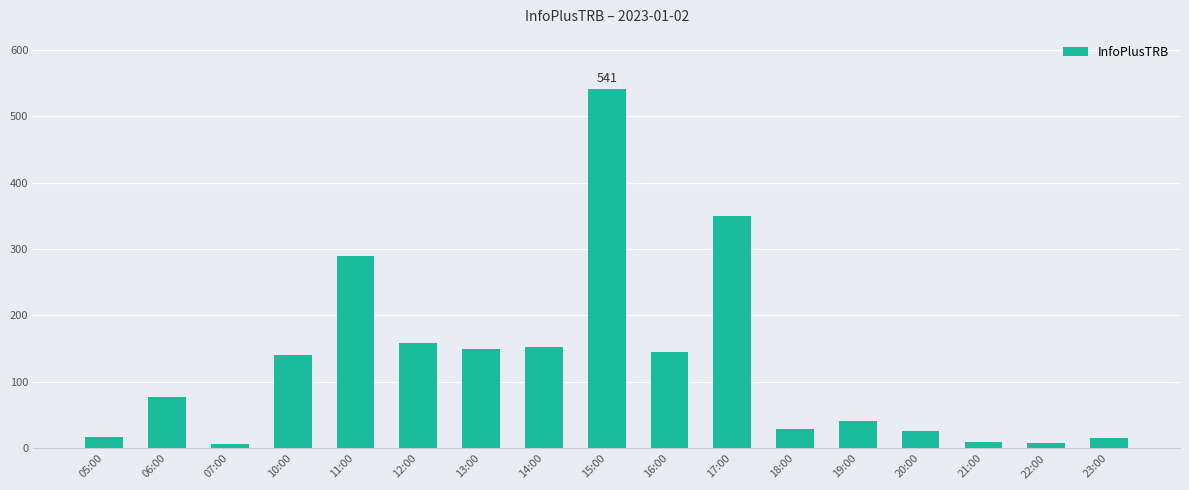

The chart shows a value of 209 at 12:00. True or false?

False